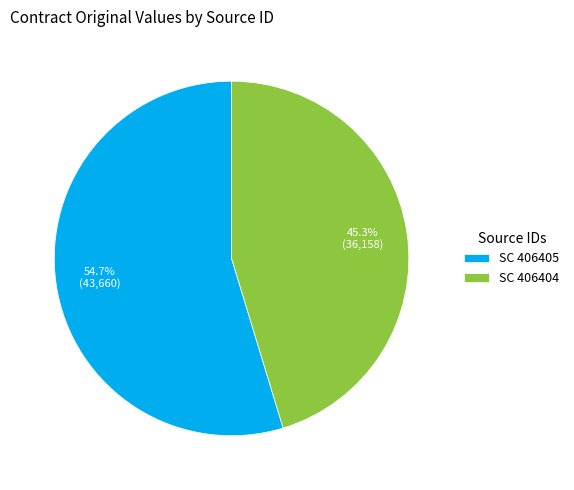

Is the sum of SC 406405 and SC 406404 greater than half?

Yes